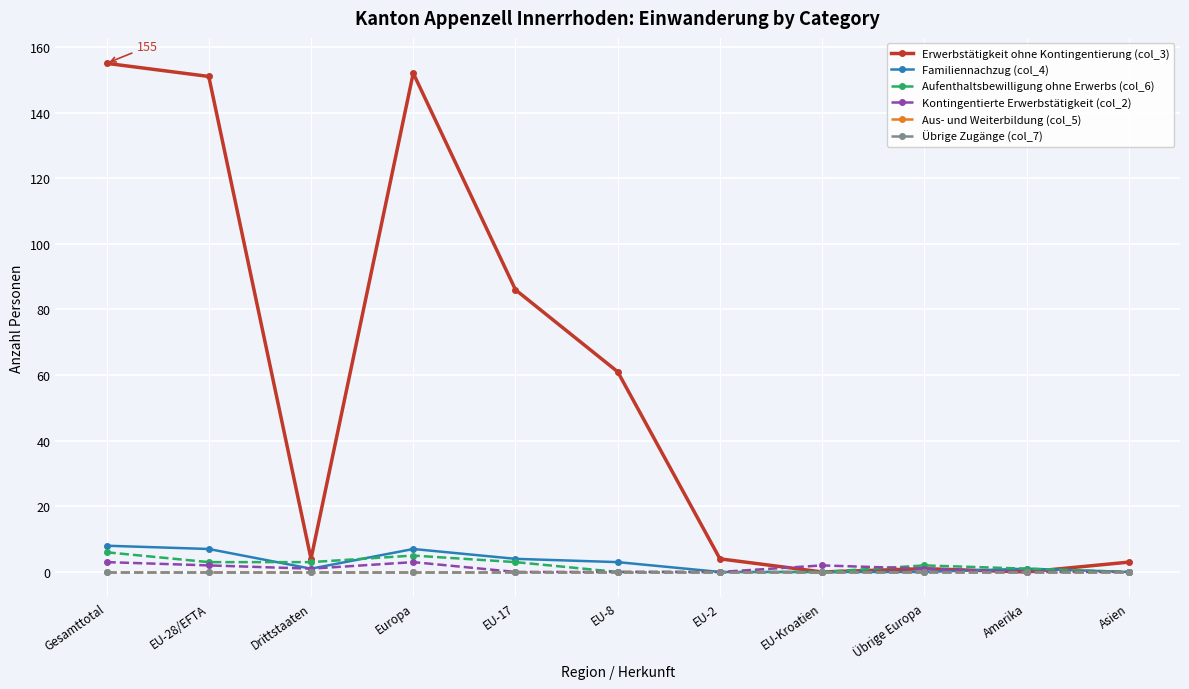

What is the difference between the maximum and minimum values in the Familiennachzug (col_4) series?

8